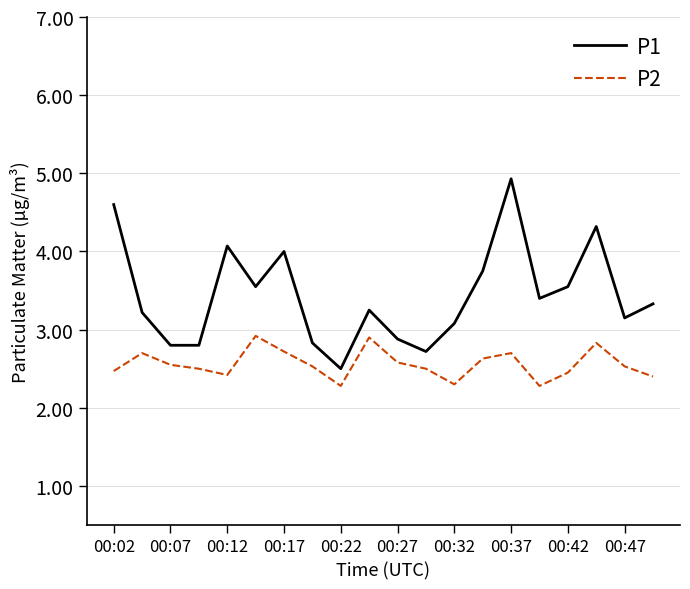

Which series has the largest range (max minus min)?

P1